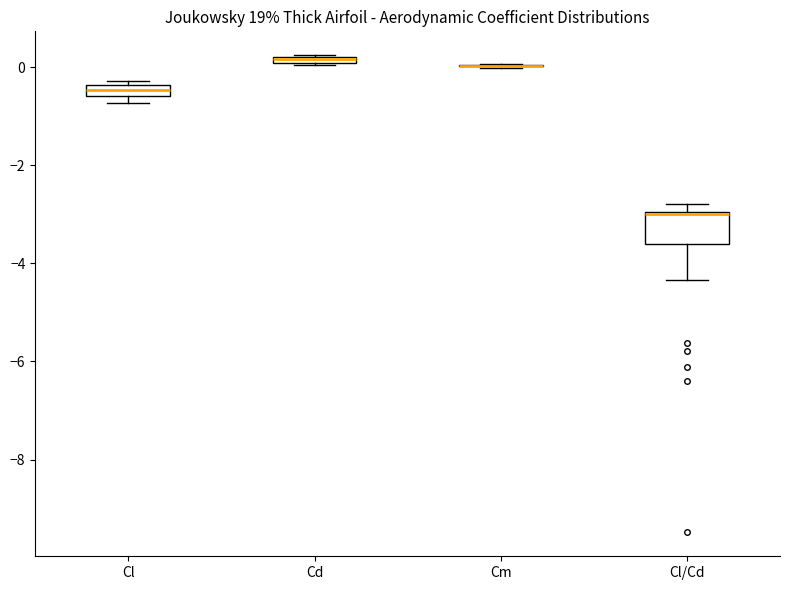

Comparing the boxes themselves (not the whiskers), which one is the tallest?

Cl/Cd